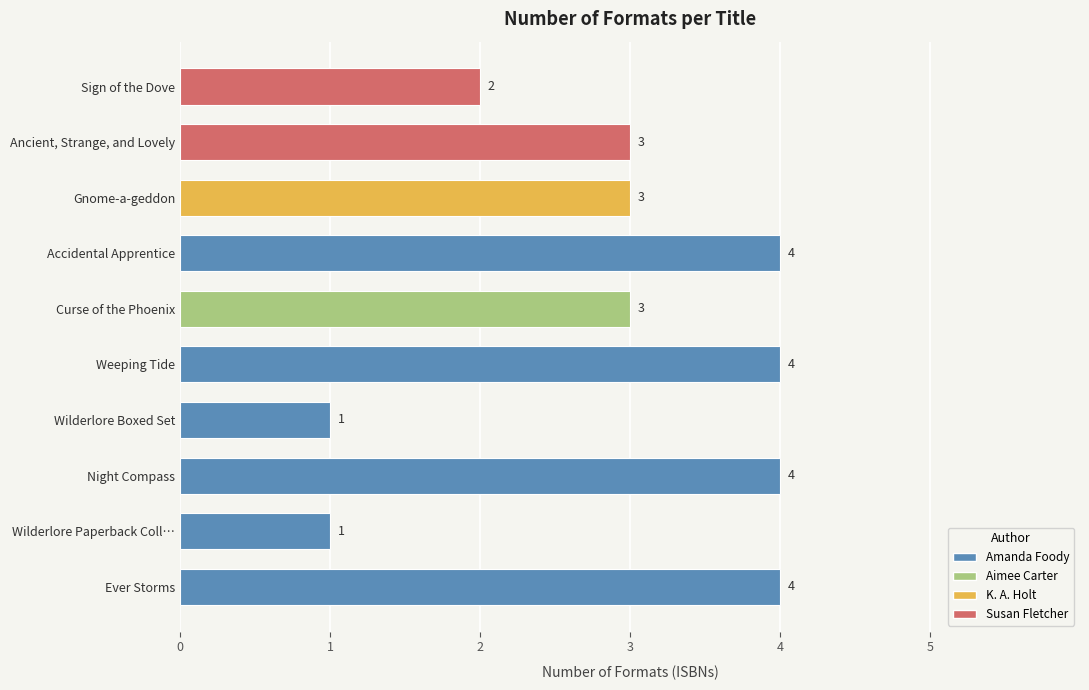

Count the number of data series in this chart.

1